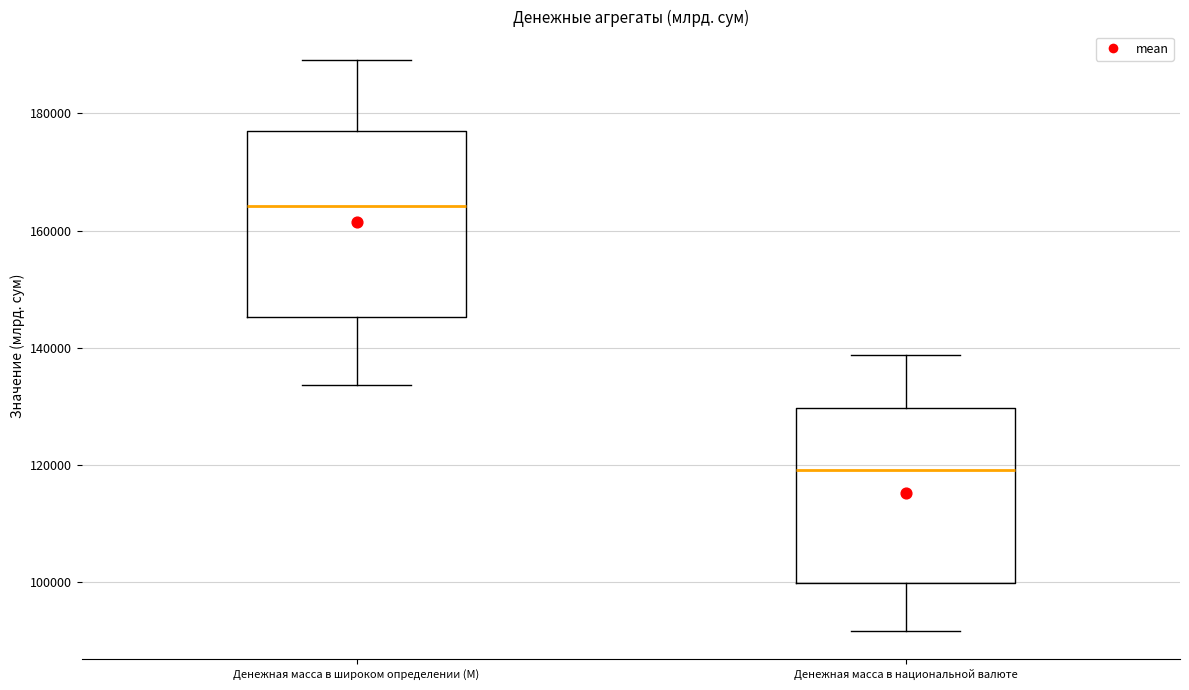

Where does the upper whisker of the box for Денежная масса в национальной валюте end on the y-axis? The values are not printed on the chart, so give them approximately, as read against the axis.

138000